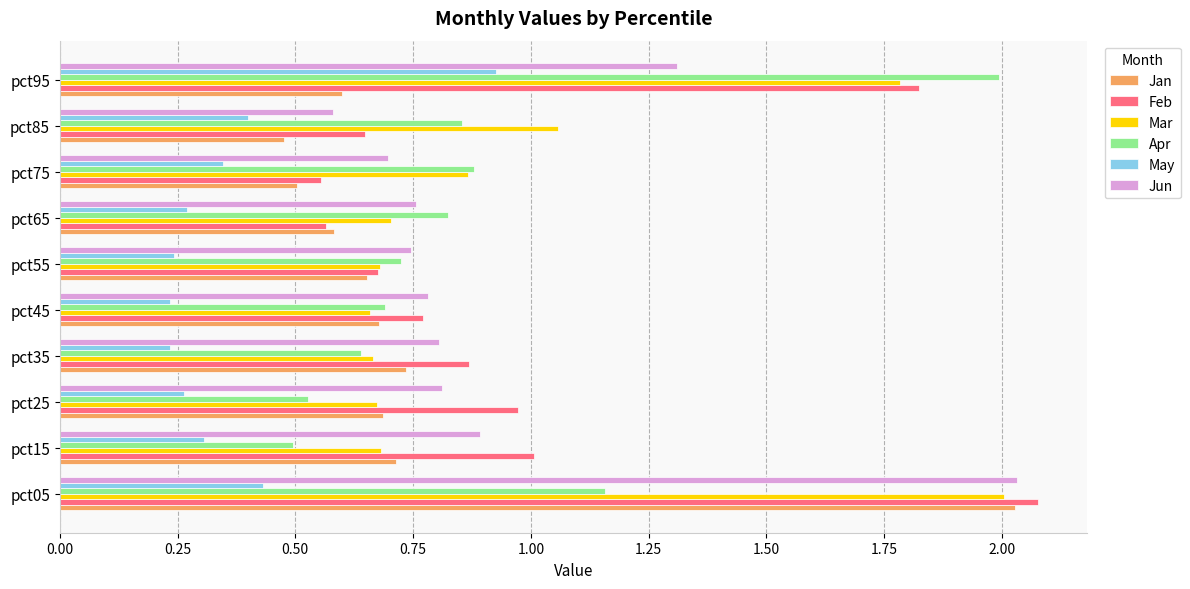

Which category has the highest value in the Mar series?

pct05